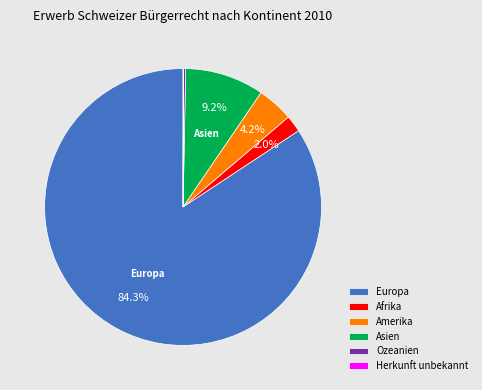

Which category has the biggest portion of the pie?

Europa